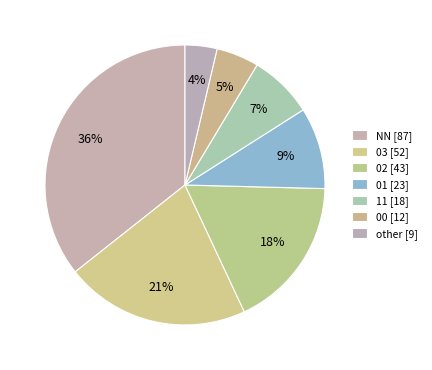

Count the number of slices in the pie.

7